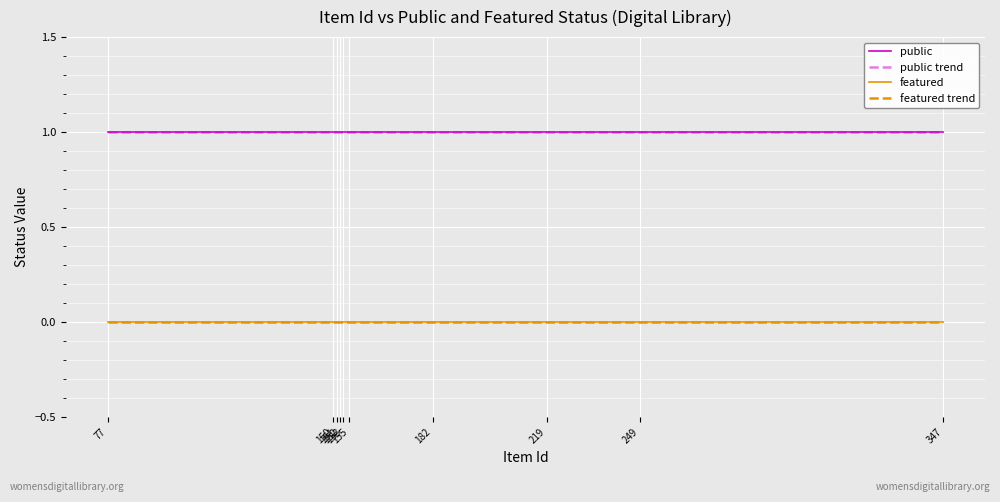

How many lines are shown in the chart?

4